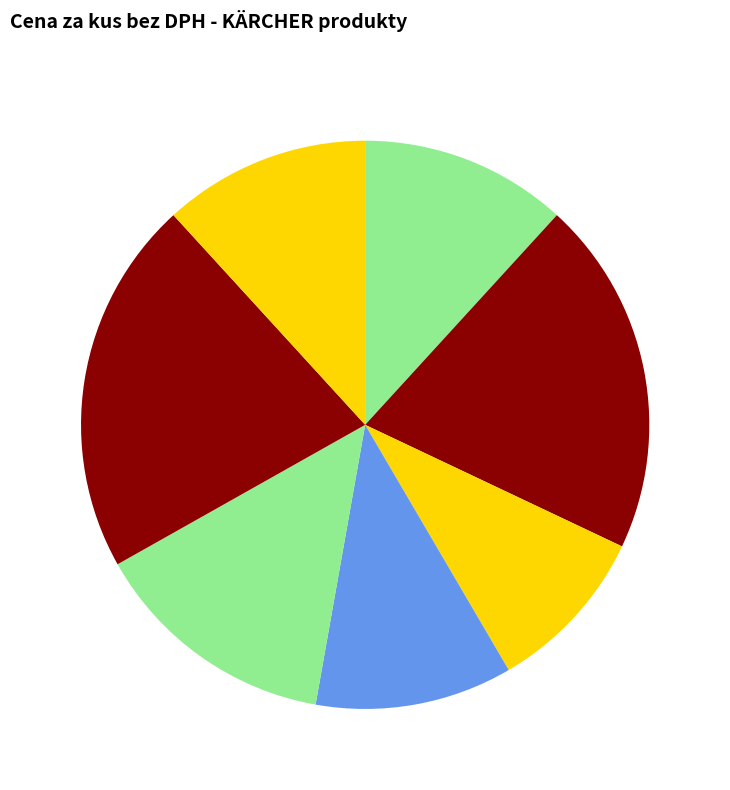

How many slices are in this pie chart?

7